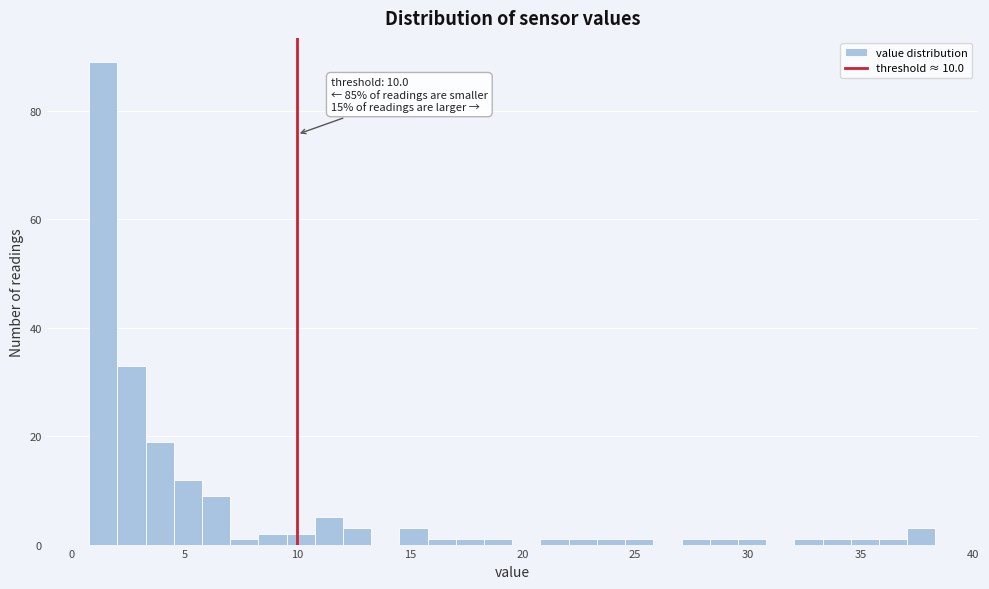

Read against the x-axis, roughly where is the centre of the tallest bar?

1.5